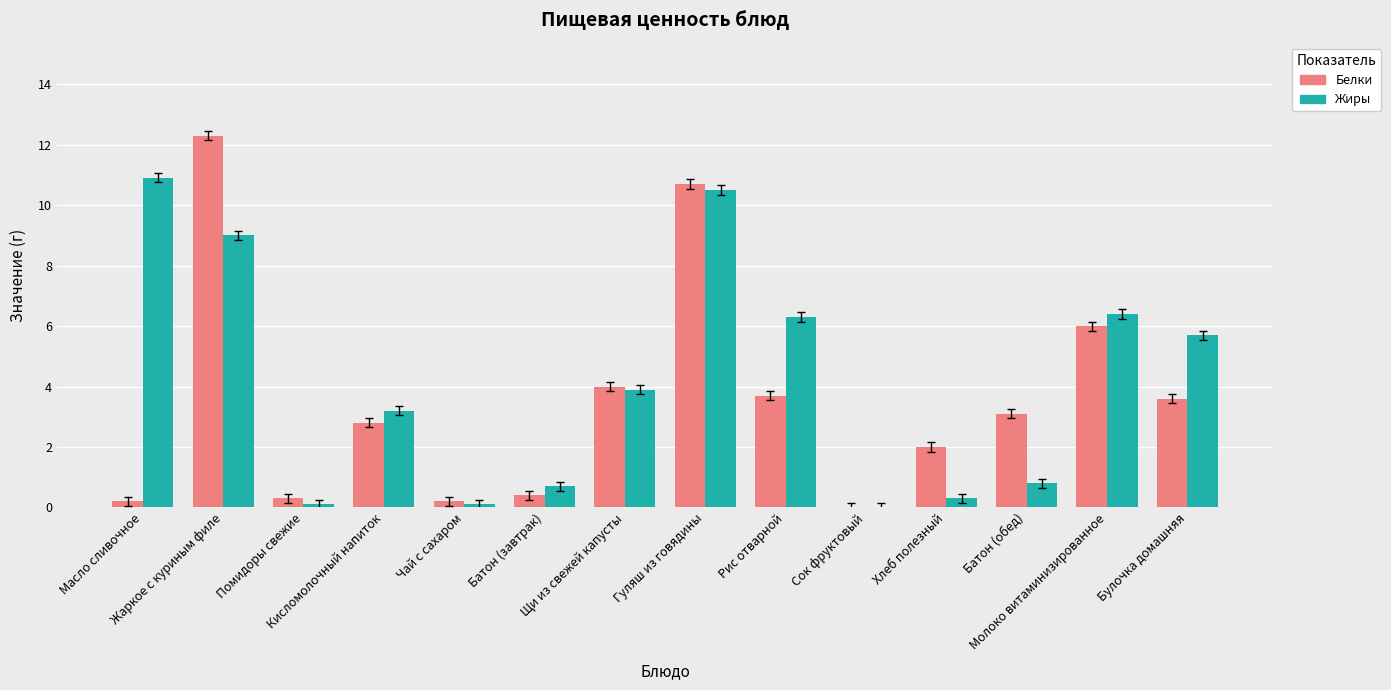

What is the sum of all Жиры values?

57.9